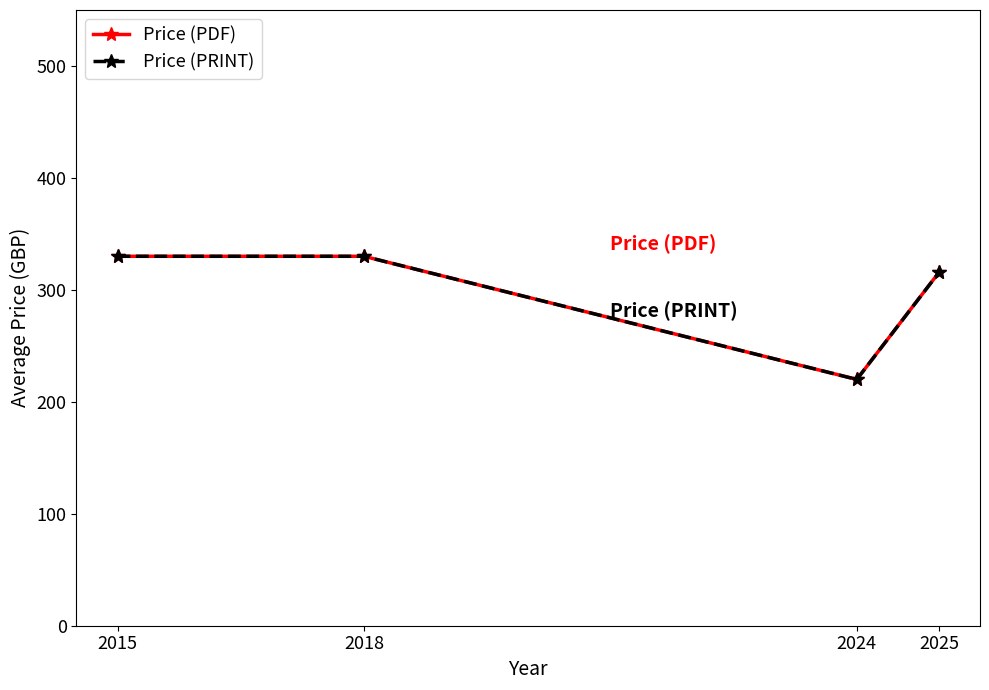

True or false: Price (PDF) and Price (PRINT) cross at least once.

False